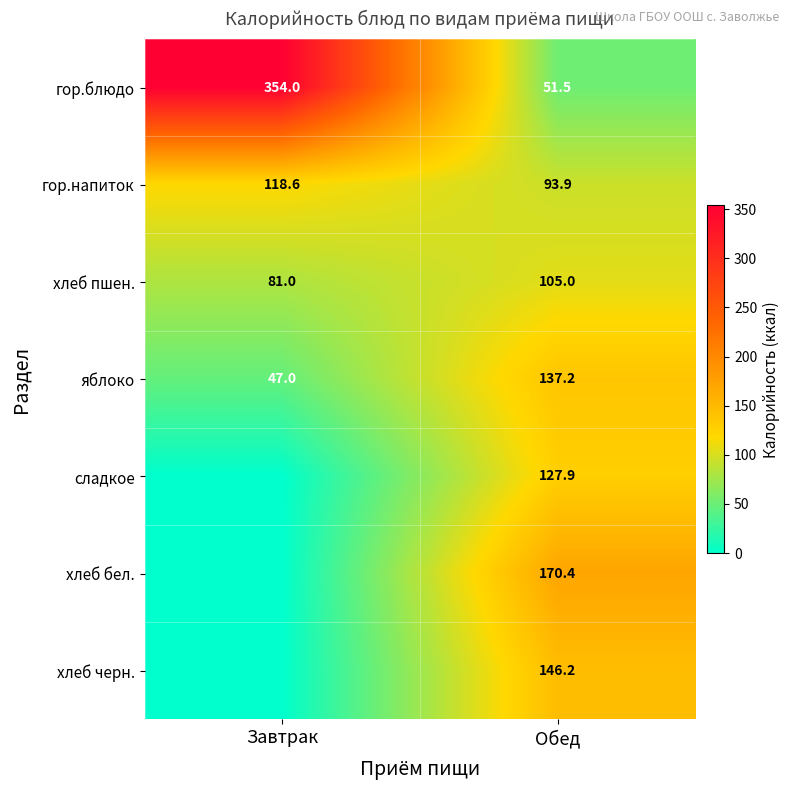

List the labels in order of гор.напиток value, largest first.

Завтрак, Обед